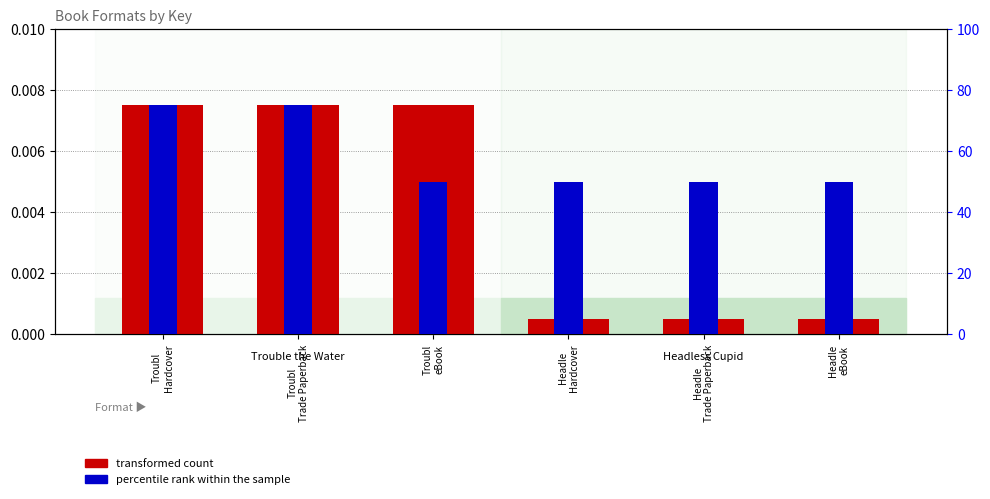

At how many categories does at least one series exceed 60?

2